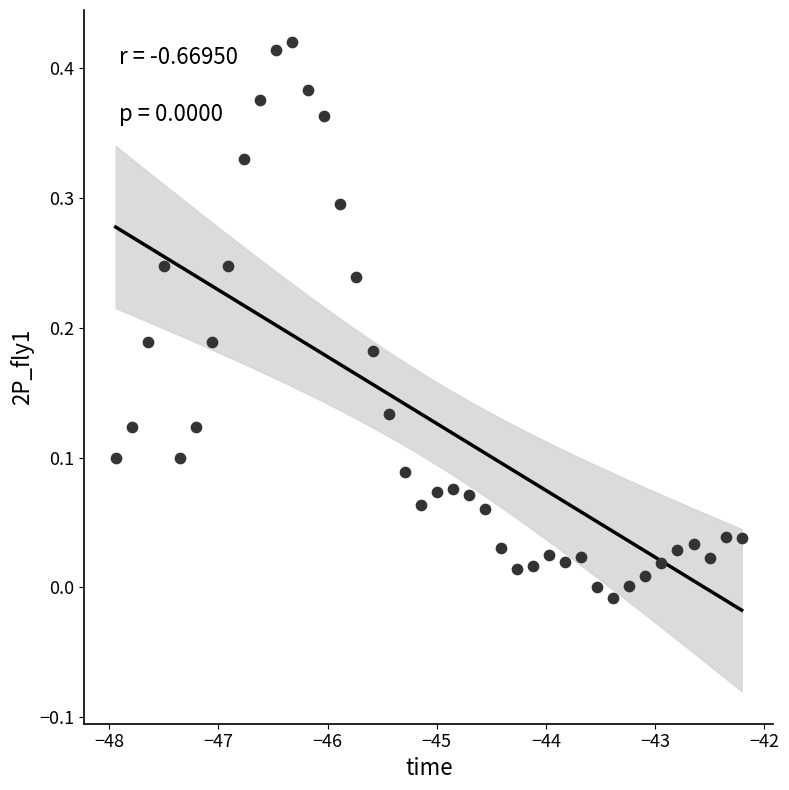

What is the range of X values (max minus min)?

5.7